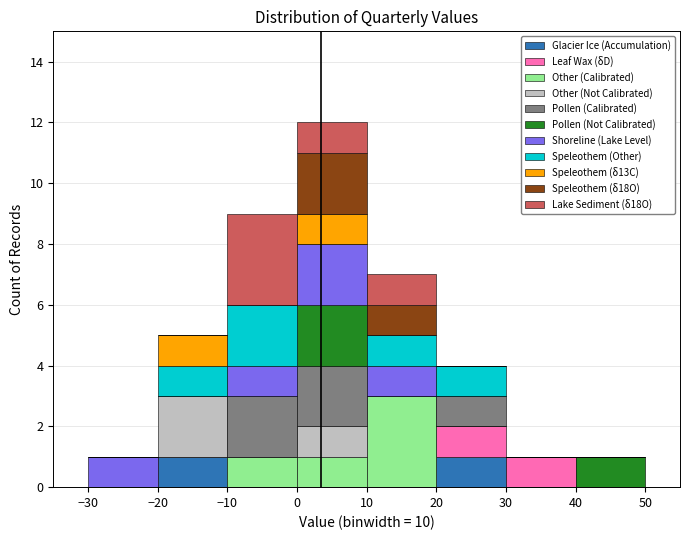

Reading left to right, list every stacked bar in this chart as the range it spans on the x-axis followed by its total height. The values are not printed on the chart, so give them approximately, as read against the axis.

-30 to -20: 1
-20 to -10: 5
-10 to 0: 9
0 to 10: 12
10 to 20: 7
20 to 30: 4
30 to 40: 1
40 to 50: 1